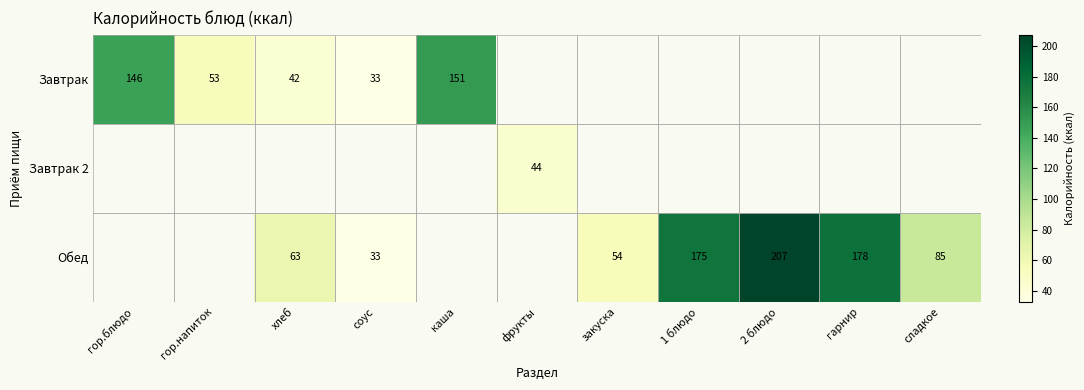

The value of Обед at 1 блюдо is 303. True or false?

False